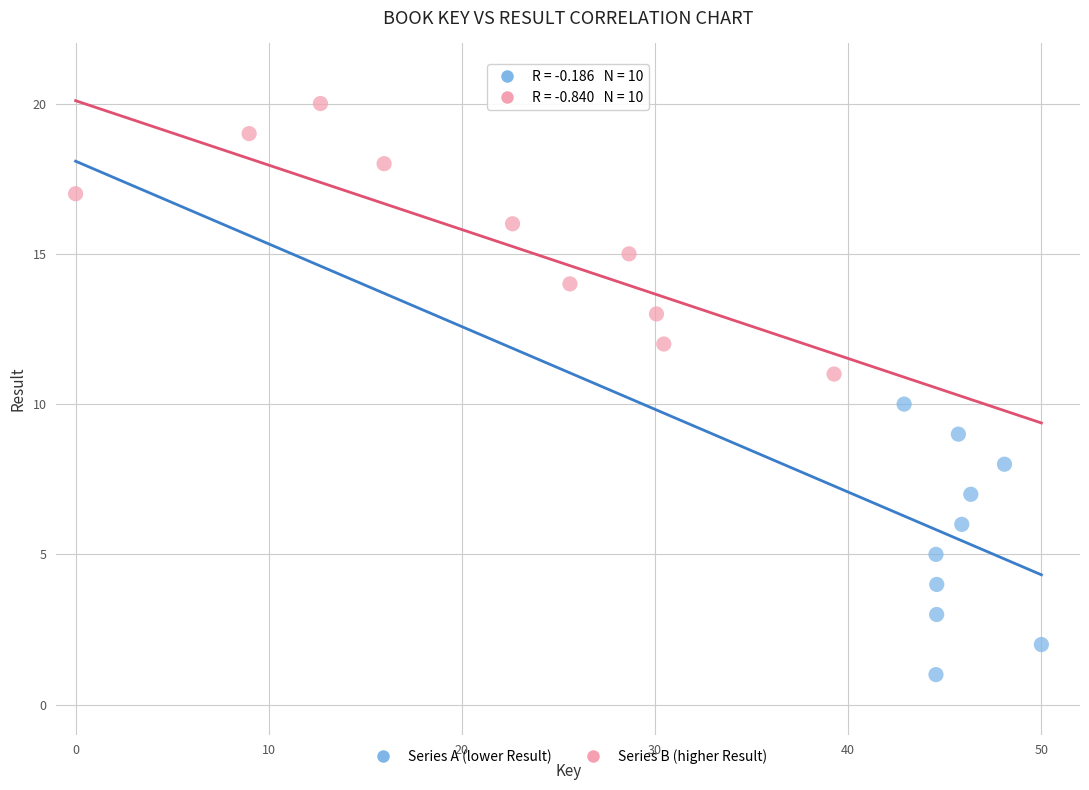

Which series contains the lowest Y value?

Series A (lower Result)